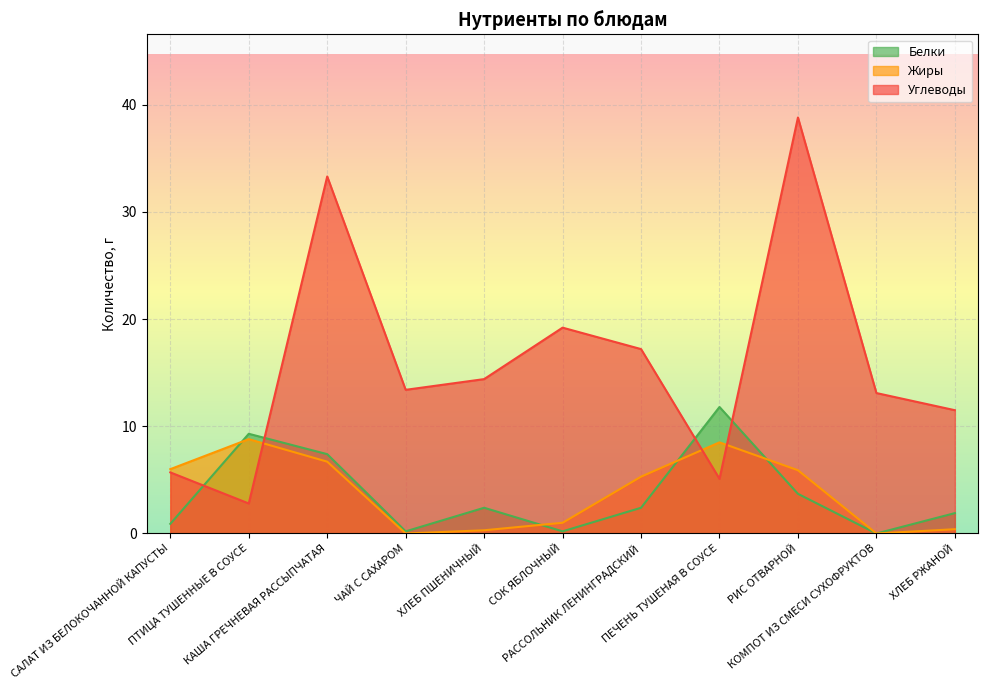

Rank the series by their maximum value, from highest to lowest.

Углеводы, Белки, Жиры